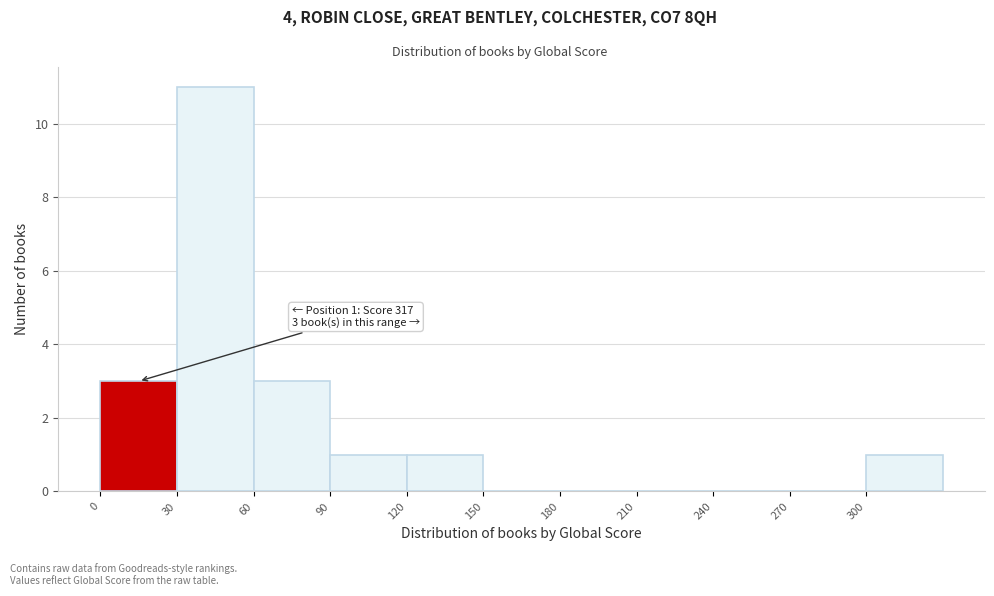

Which range on the x-axis has the tallest bar?

30 to 60